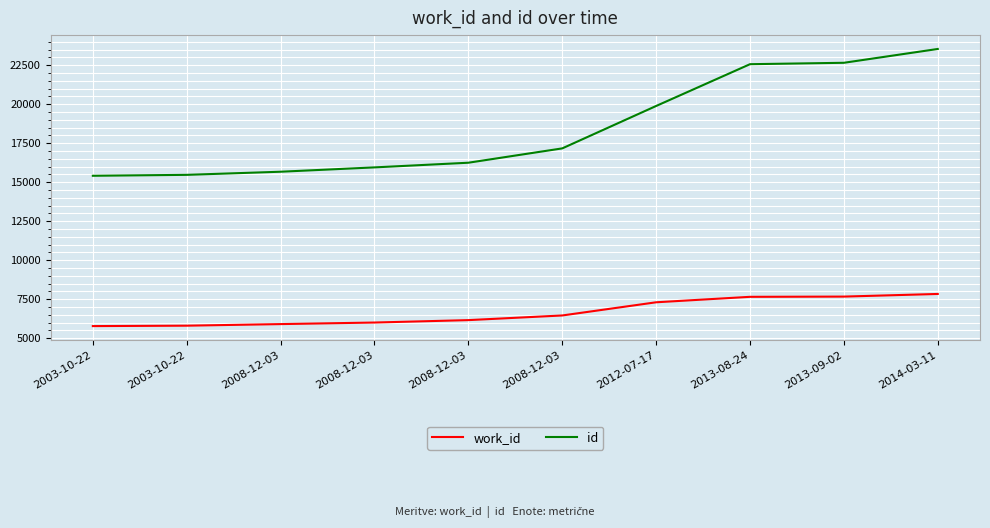

Rank the series by their average value, from lowest to highest.

work_id, id